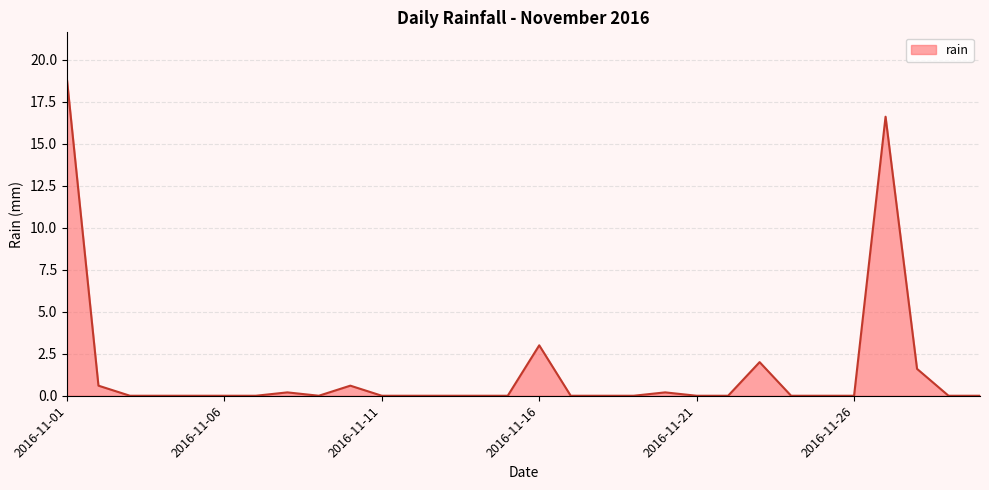

What is the difference between the maximum and minimum values?

18.8